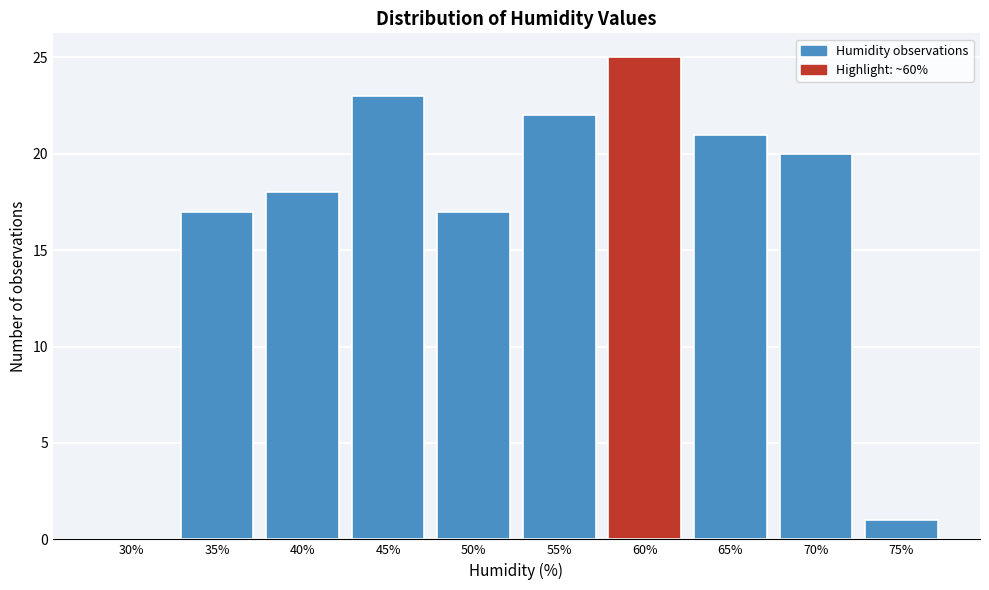

Reading right to left, extract all data points from this chart.

75%=1	70%=20	65%=21	60%=25	55%=22	50%=17	45%=23	40%=18	35%=17	30%=0